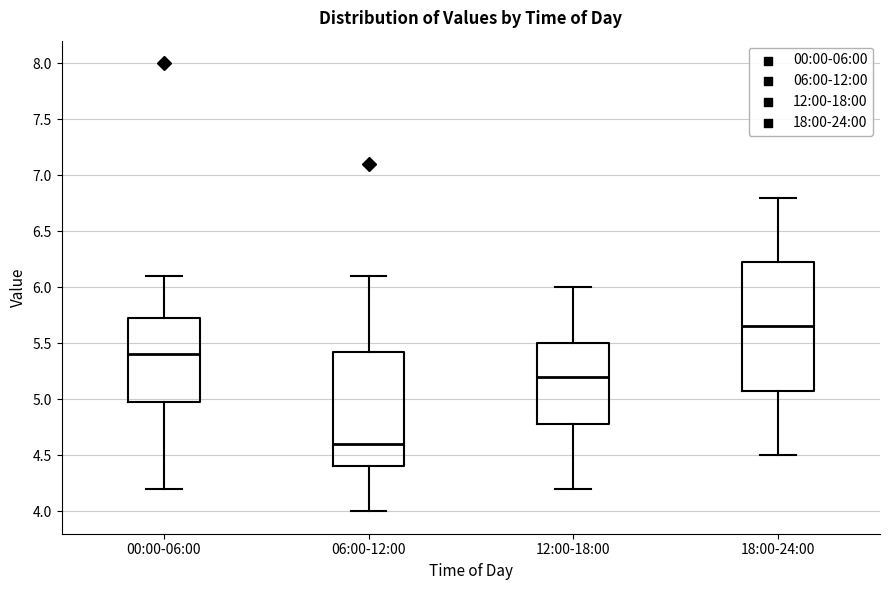

Reading left to right, transcribe this box plot: for each box, give where its median line is, the range the box spans, and where its two whiskers end, as read against the y-axis. The values are not printed on the chart, so give them approximately, as read against the axis.

00:00-06:00: median 5.40, box 5.00 to 5.75, whiskers 4.20 to 6.10
06:00-12:00: median 4.60, box 4.40 to 5.45, whiskers 4.00 to 6.10
12:00-18:00: median 5.20, box 4.80 to 5.50, whiskers 4.20 to 6.00
18:00-24:00: median 5.65, box 5.10 to 6.25, whiskers 4.50 to 6.80